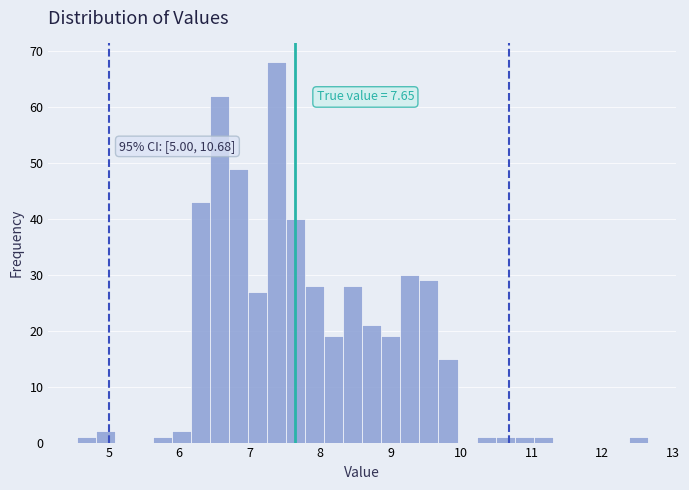

Read against the x-axis, roughly where is the centre of the tallest bar?

7.4